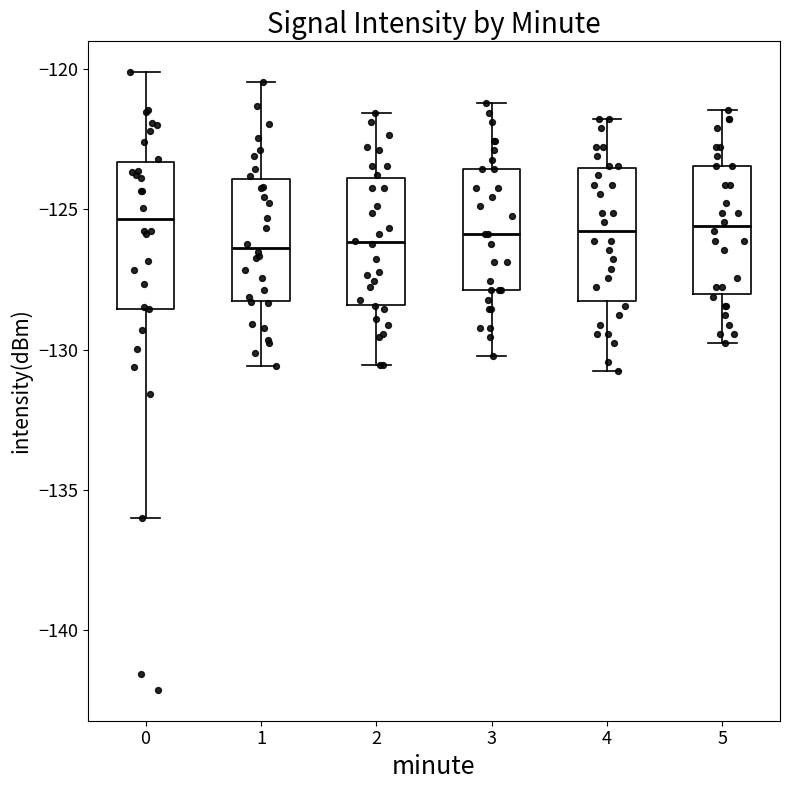

Reading left to right, read every box against the y-axis: the position of its median line, the range the box covers, and the ends of its whiskers. The values are not printed on the chart, so give them approximately, as read against the axis.

0: median -125.5, box -128.5 to -123.5, whiskers -136.0 to -120.0
1: median -126.5, box -128.5 to -124.0, whiskers -130.5 to -120.5
2: median -126.0, box -128.5 to -124.0, whiskers -130.5 to -121.5
3: median -126.0, box -128.0 to -123.5, whiskers -130.0 to -121.0
4: median -126.0, box -128.5 to -123.5, whiskers -131.0 to -122.0
5: median -125.5, box -128.0 to -123.5, whiskers -130.0 to -121.5